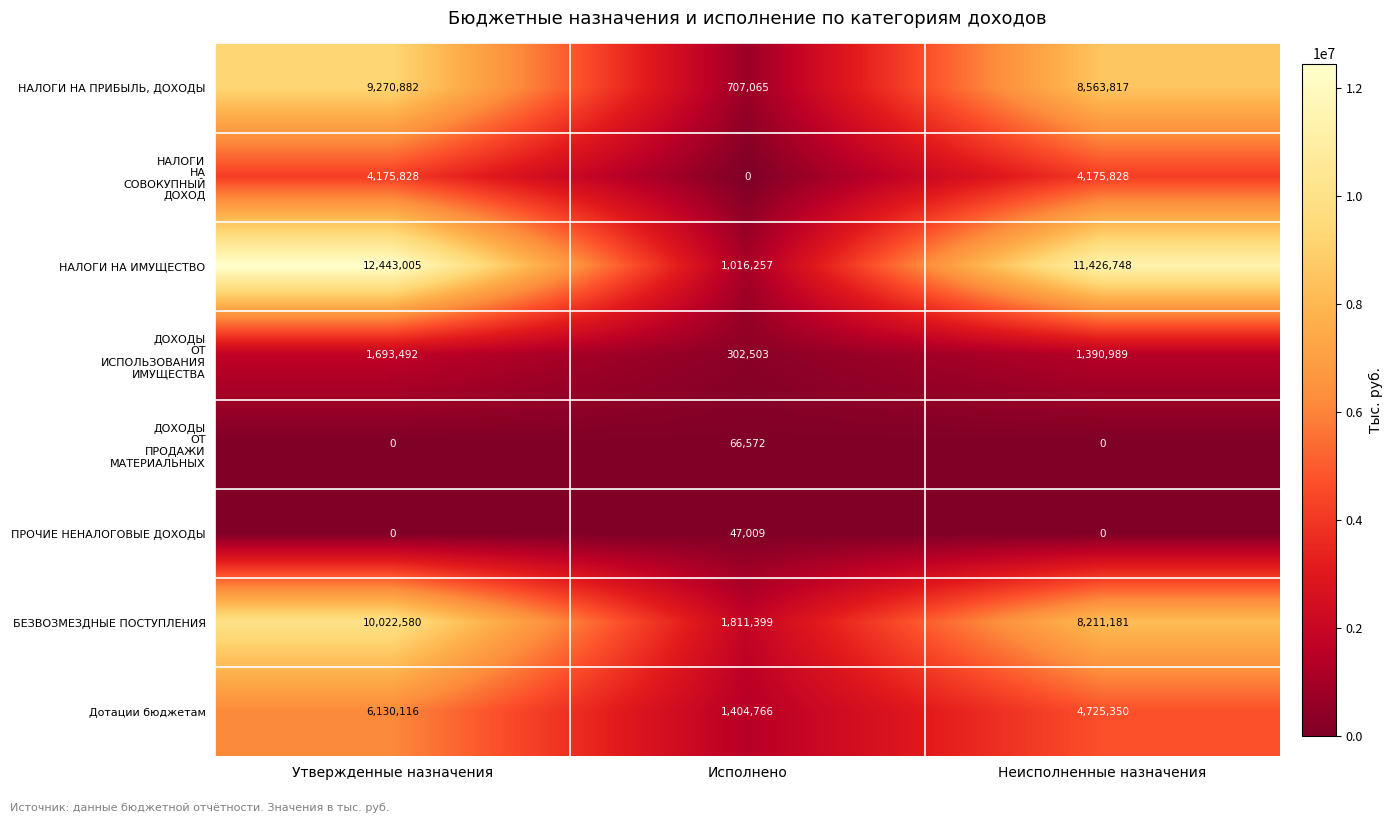

The БЕЗВОЗМЕЗДНЫЕ ПОСТУПЛЕНИЯ series shows 1084029 at Исполнено. True or false?

False